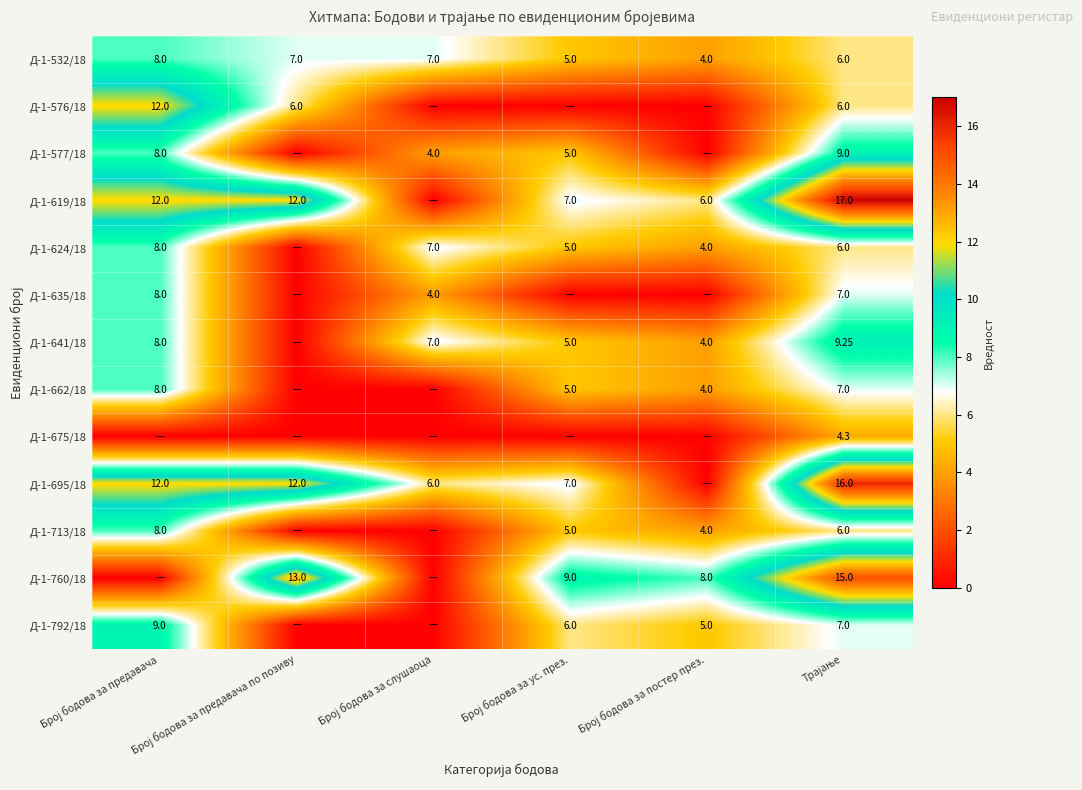

The Д-1-792/18 series shows 7.0 at Број бодова за постер през.. True or false?

False